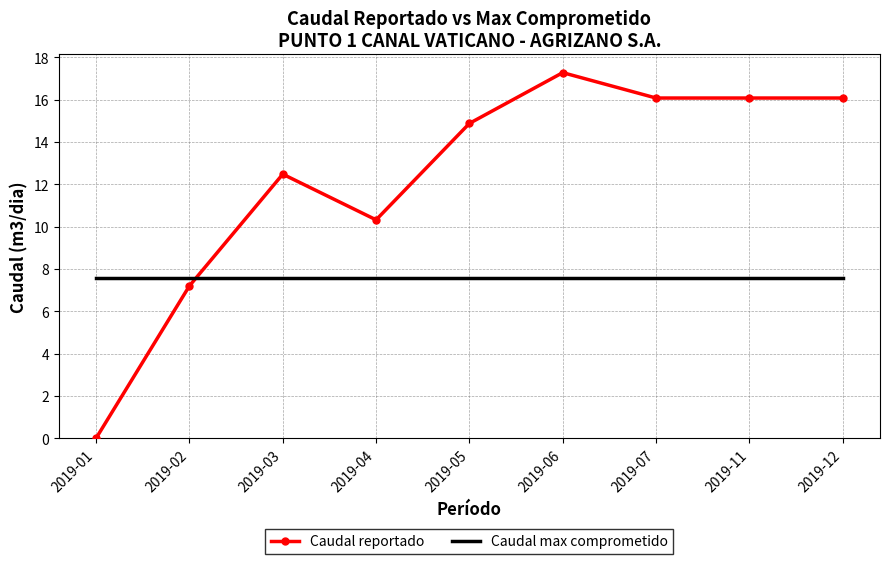

Between 2019-02 and 2019-12, which series saw the biggest shift?

Caudal reportado